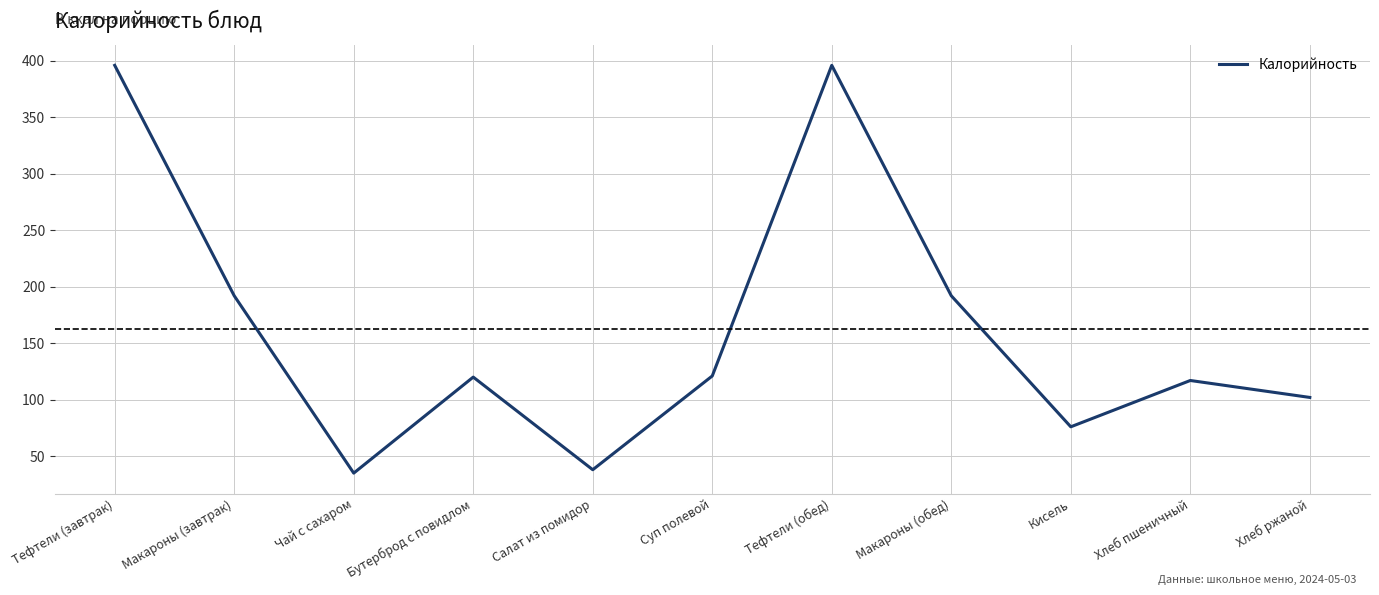

What is the sum of all values?

1785